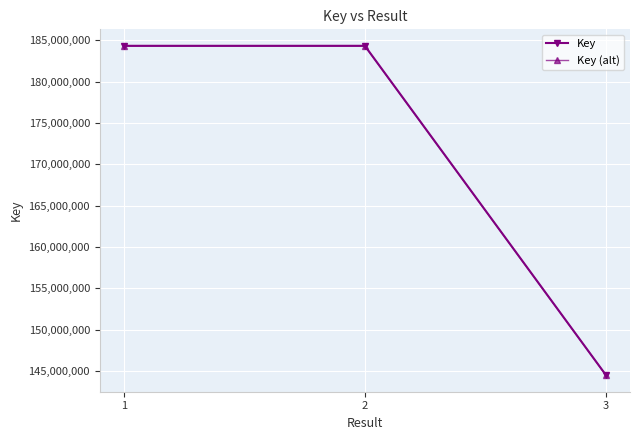

Is this an area chart (filled region under the line)?

No